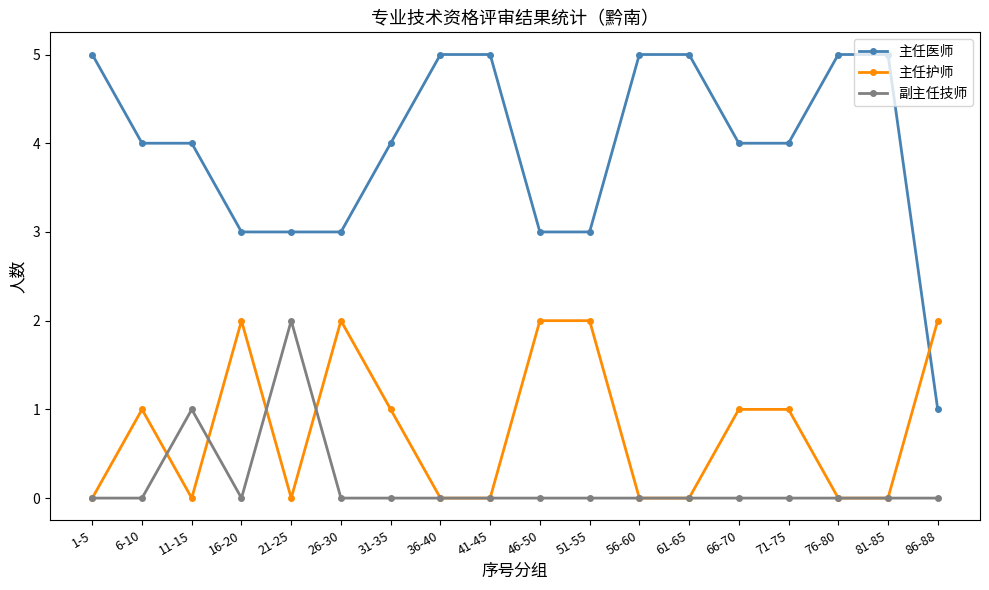

Which series has the widest spread of values?

主任医师